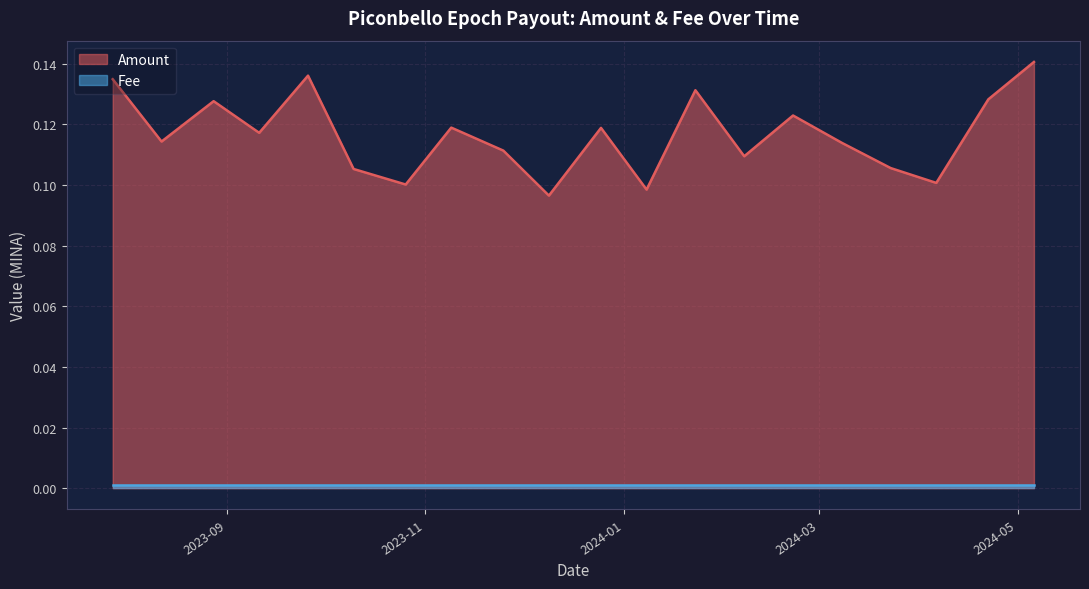

Which has a higher value, 2024-02-22 or 2023-09-11?

2024-02-22